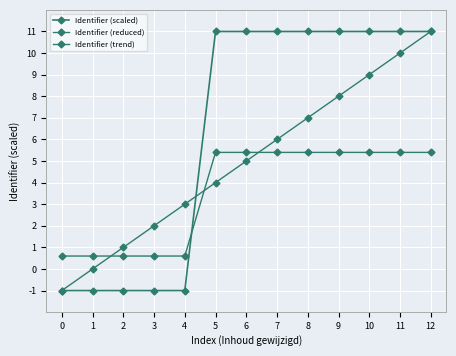

Count the number of categories in the chart.

13